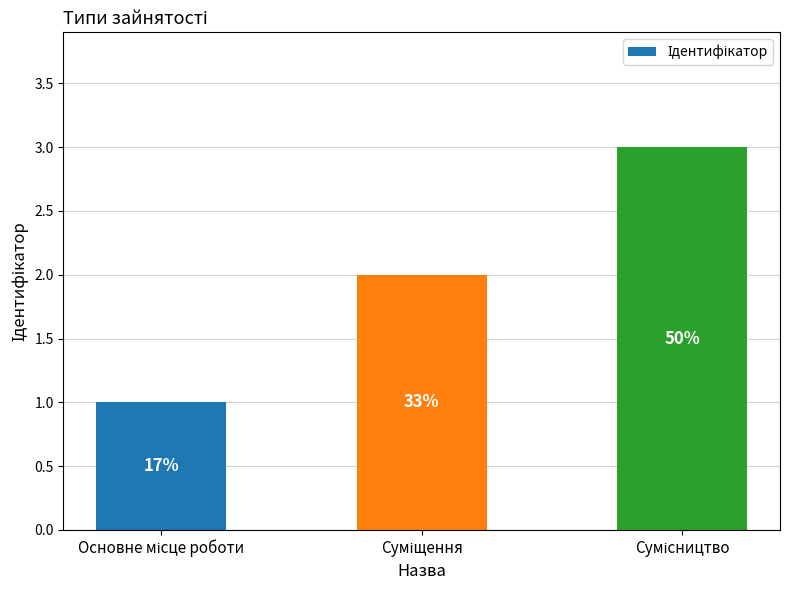

What is the maximum value shown in the chart?

3